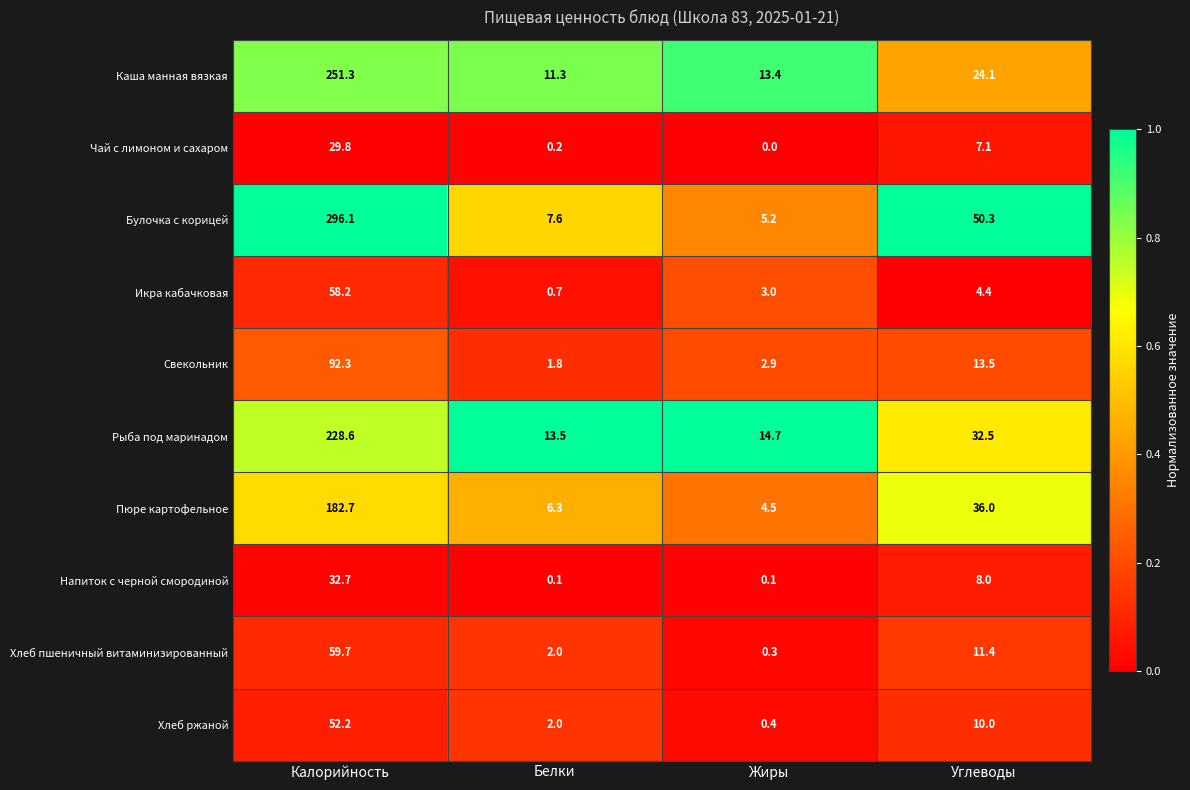

Rank the series by their maximum value, from lowest to highest.

Чай с лимоном и сахаром, Напиток с черной смородиной, Хлеб ржаной, Икра кабачковая, Хлеб пшеничный витаминизированный, Свекольник, Пюре картофельное, Рыба под маринадом, Каша манная вязкая, Булочка с корицей